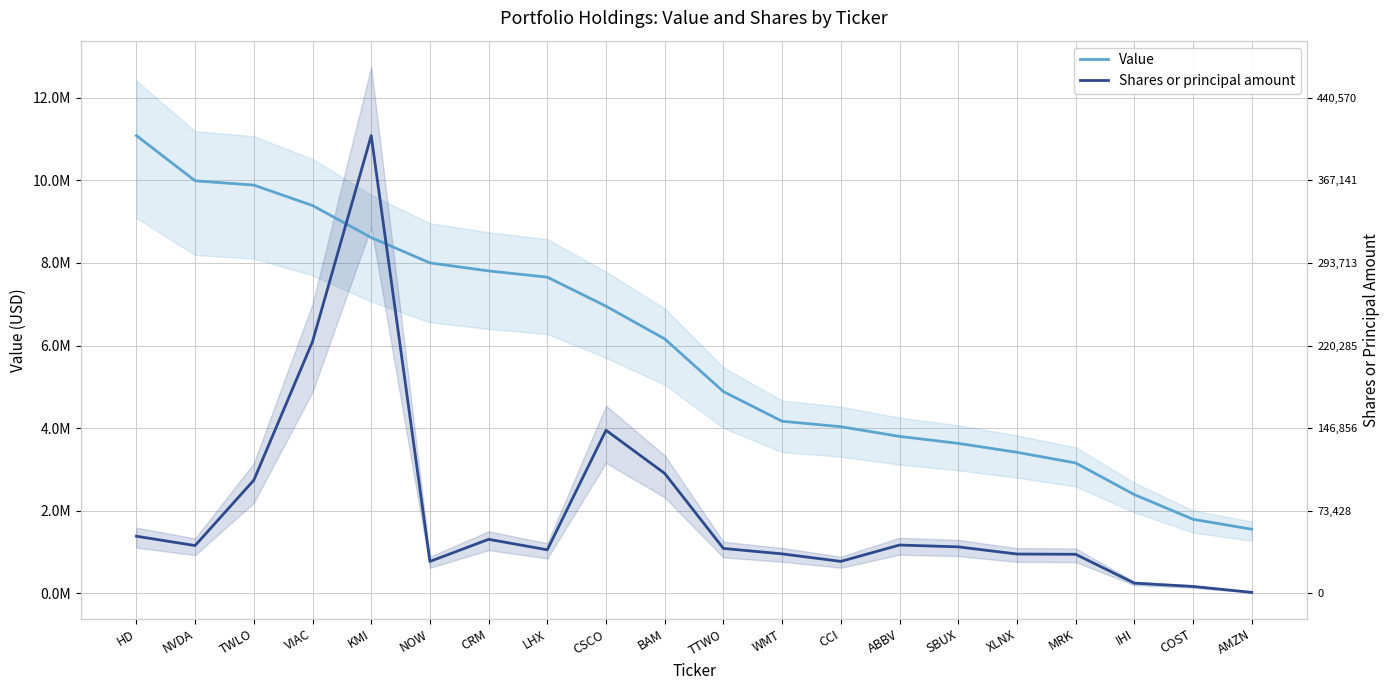

True or false: Shares or principal amount and Value intersect in this chart.

True